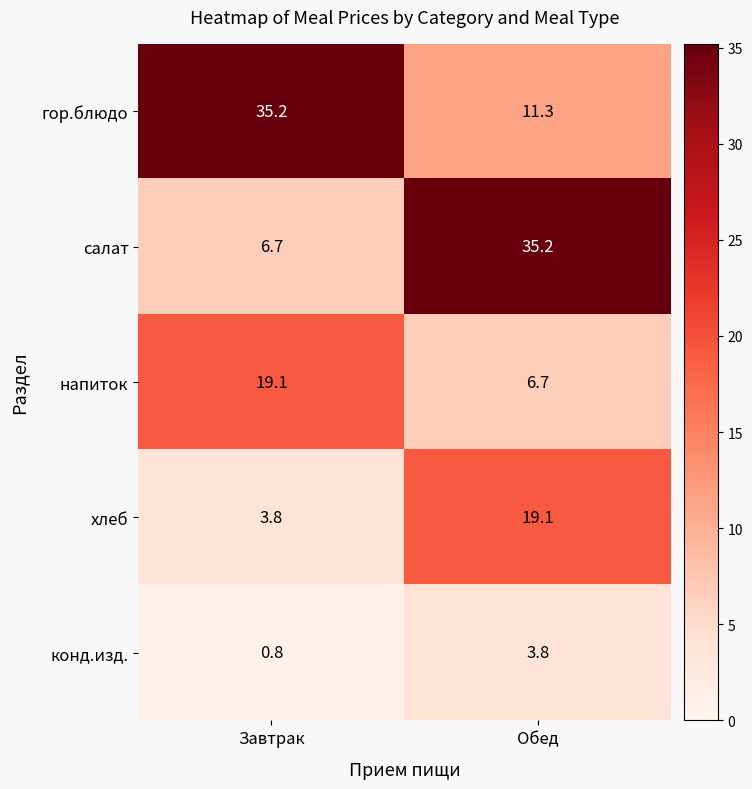

Which category has the lowest value across all series?

Завтрак